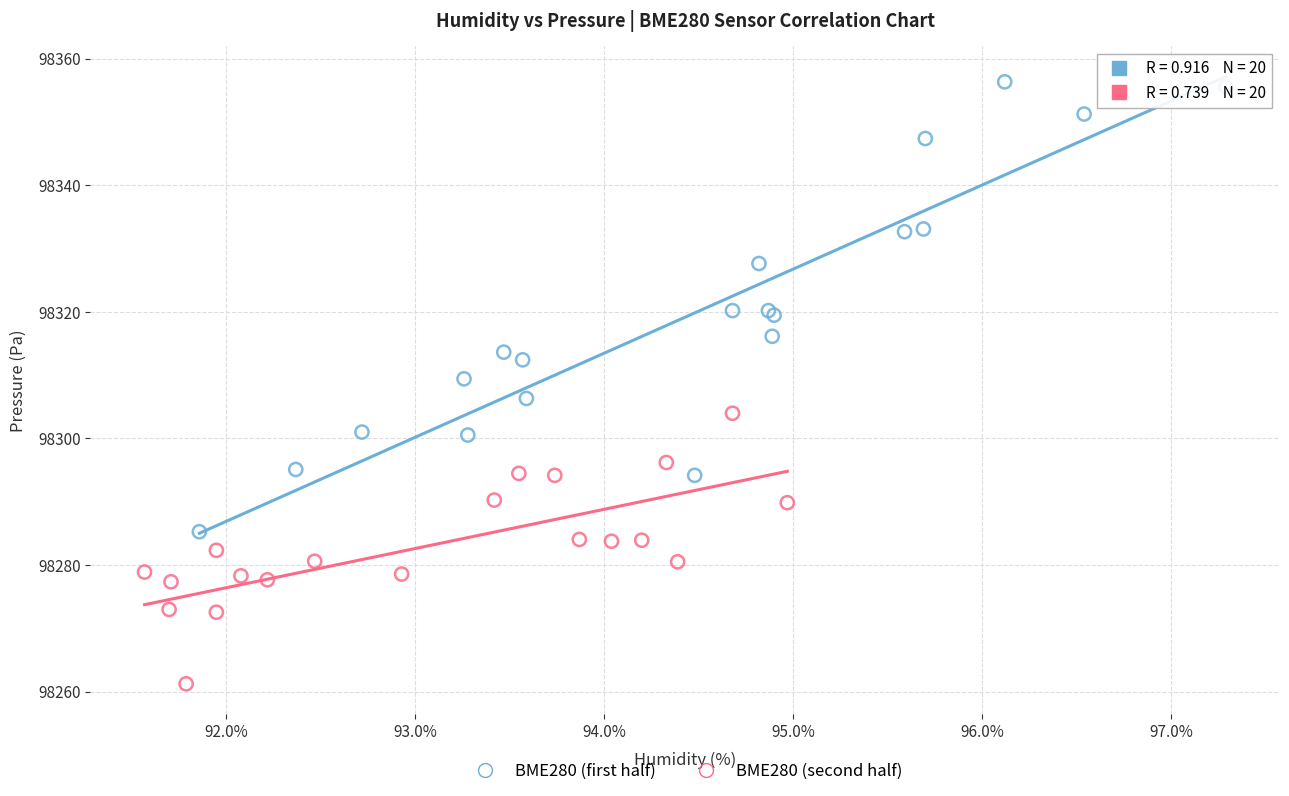

Which series reaches the maximum Y coordinate?

BME280 (first half)